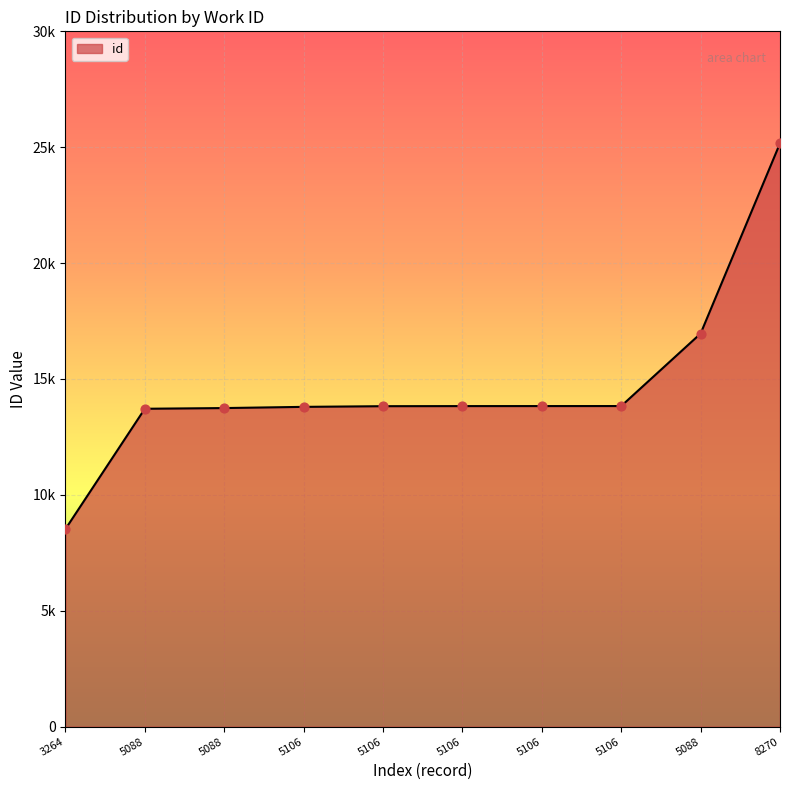

What is the ratio of the value at 5088 to the value at 5106?

1.0